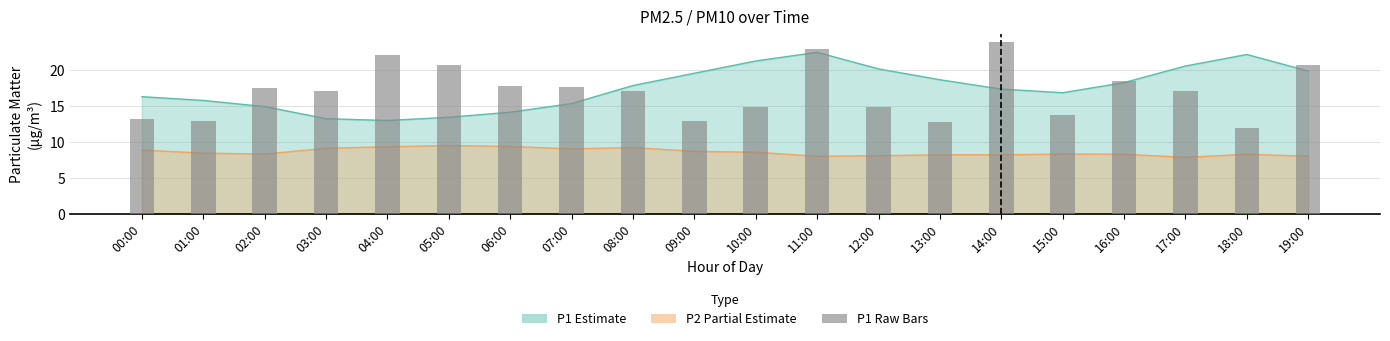

Read the value at 13:00.

12.8